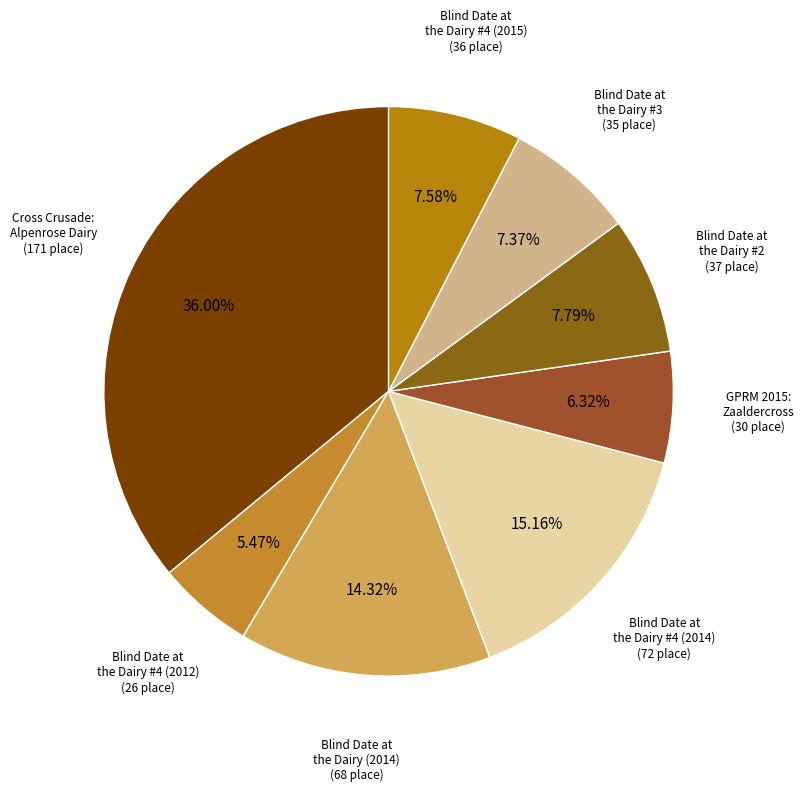

Which has a higher value, Blind Date at the Dairy #4 (2015) or Cross Crusade: Alpenrose Dairy?

Cross Crusade: Alpenrose Dairy